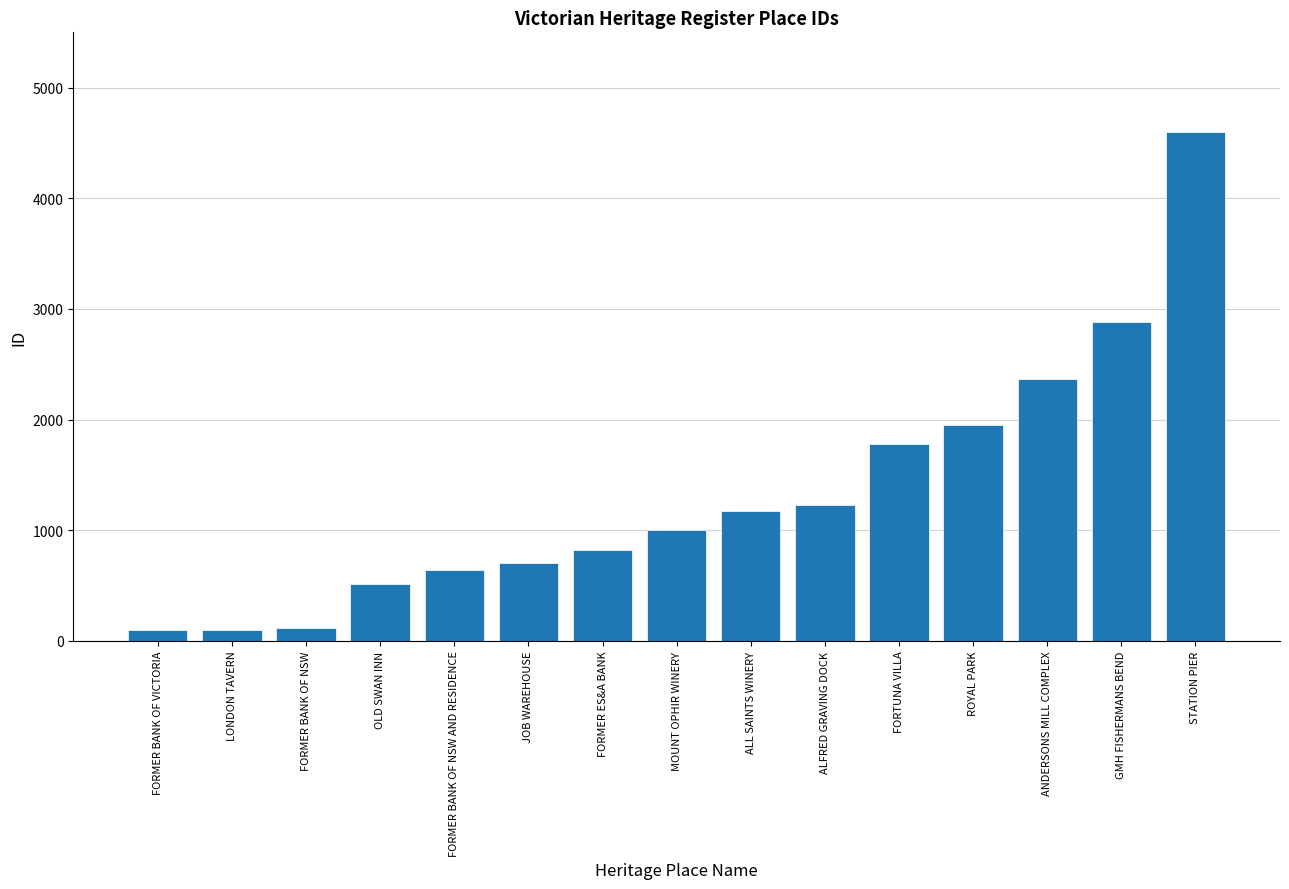

The chart shows a value of 1170 at JOB WAREHOUSE. True or false?

False